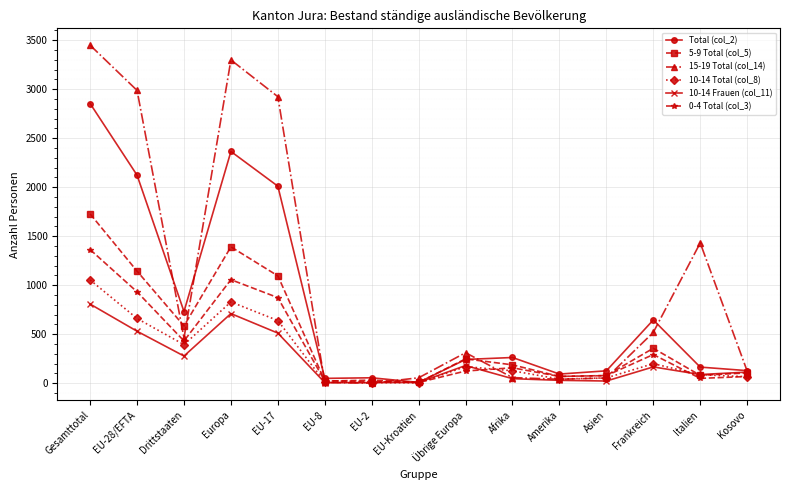

How many data points does each series have?

15